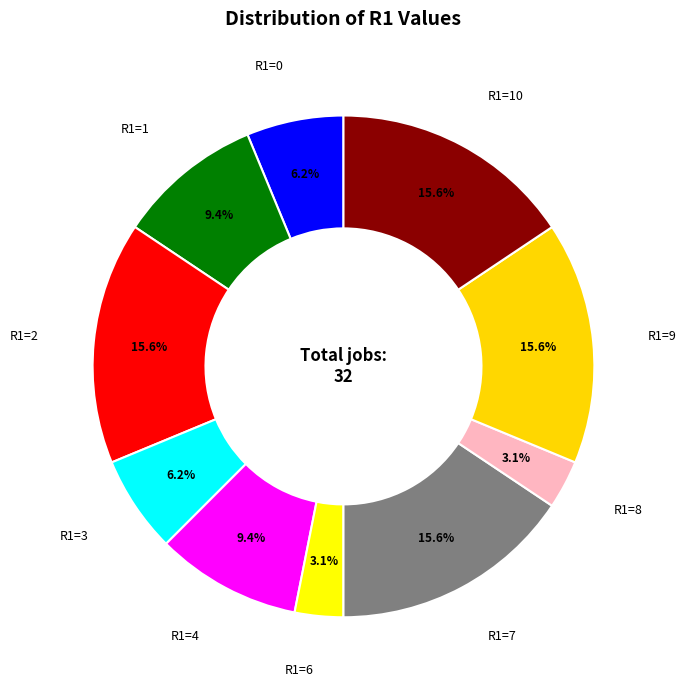

Is the sum of R1=9 and R1=8 greater than half?

No